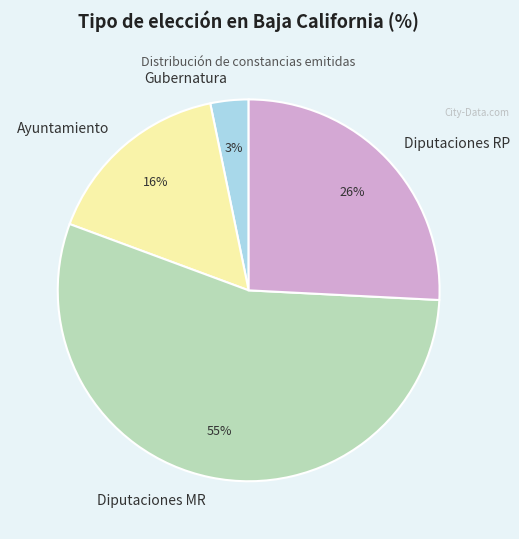

Is it true that Gubernatura is 11% of the pie?

False